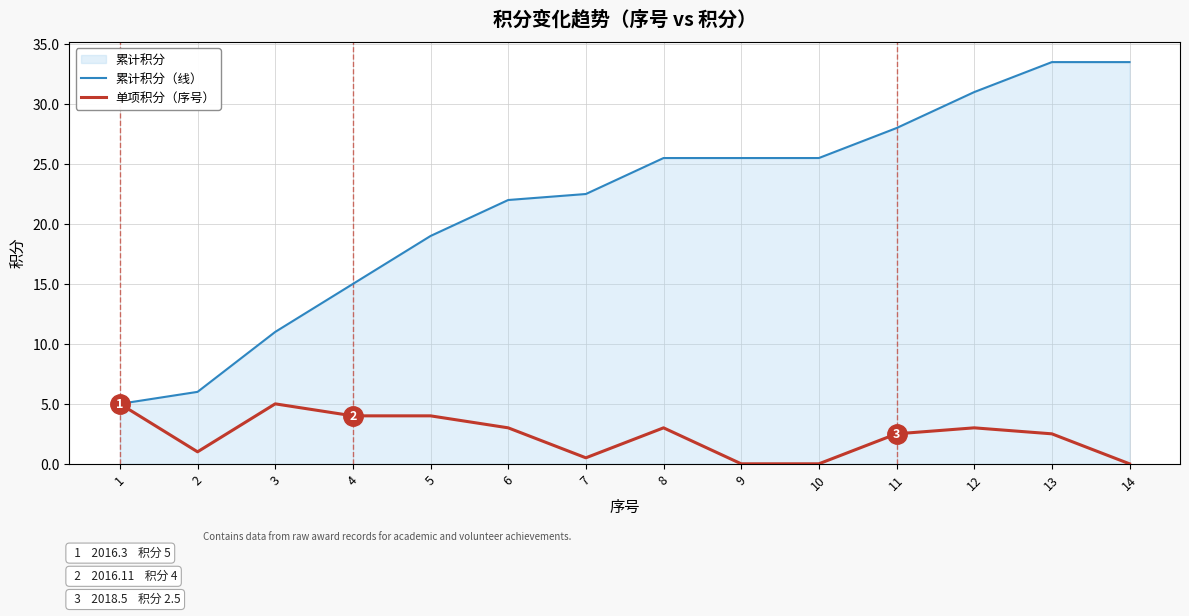

True or false: 单项积分（序号） and 累计积分（线） intersect in this chart.

False